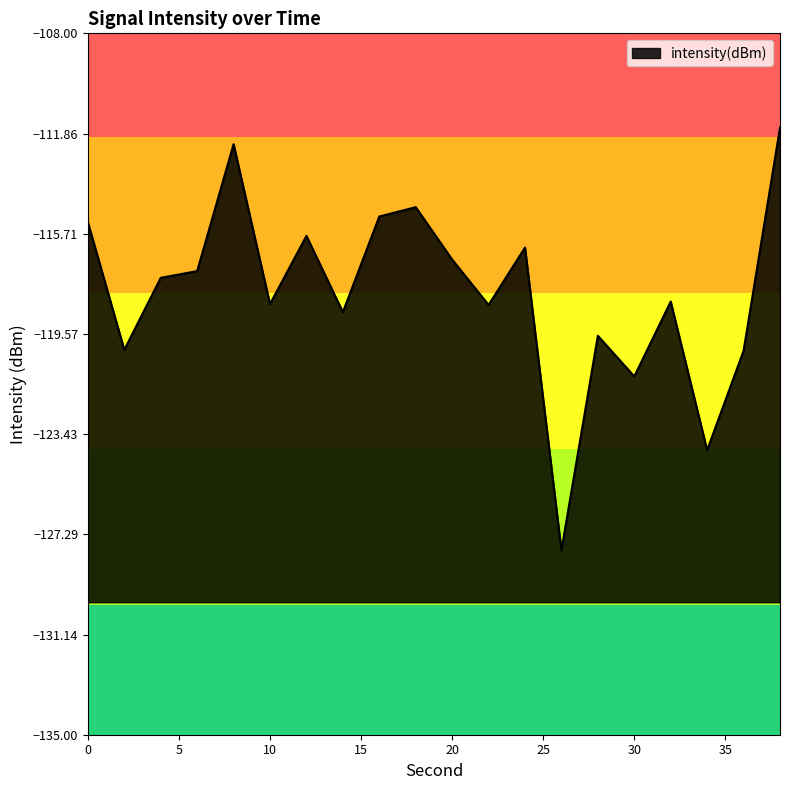

How many interior local valleys (lower than both neighbors) does the data have?

7